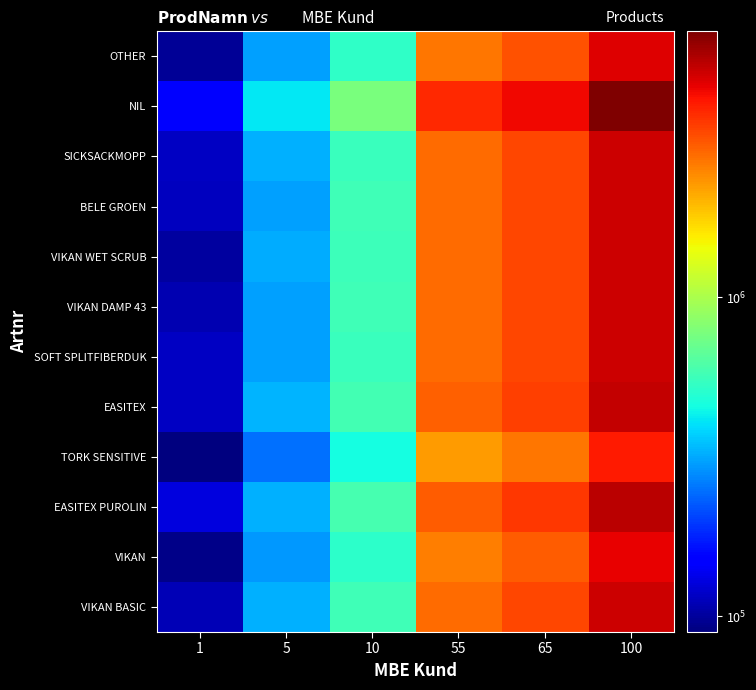

Reading left to right, extract all data points from this chart.

VIKAN BASIC: 1=109419.9	5=323932.9	10=568588.8	55=2816393.7	65=3305575.4	100=5056461.5
VIKAN: 1=92514.3	5=293314.8	10=515244.9	55=2569438.2	65=3009710.9	100=4627162.4
EASITEX PUROLIN: 1=129073.1	5=326186.5	10=592466.5	55=2996363.6	65=3533781.2	100=5409336.0
TORK SENSITIVE: 1=89083.1	5=247054.7	10=454499.2	55=2254004.8	65=2659073.1	100=4067564.9
EASITEX: 1=115974.7	5=332748.0	10=577769.7	55=2928296.5	65=3450851.2	100=5258461.9
SOFT SPLITFIBERDUK: 1=115332.5	5=304641.4	10=552311.3	55=2827224.6	65=3328263.7	100=5076498.0
VIKAN DAMP 43: 1=107662.3	5=302571.8	10=567348.8	55=2812204.2	65=3304461.3	100=5064540.4
VIKAN WET SCRUB: 1=100913.2	5=322901.8	10=556759.9	55=2818028.7	65=3309513.8	100=5065635.5
BELE GROEN: 1=113822.2	5=305033.6	10=575015.8	55=2823185.5	65=3327975.2	100=5079219.4
SICKSACKMOPP: 1=115110.6	5=323503.4	10=552991.9	55=2808855.5	65=3305786.3	100=5065266.2
NIL: 1=148112.3	5=414140.6	10=770436.6	55=3791872.9	65=4464284.1	100=6835513.2
OTHER: 1=97856.3	5=302533.3	10=521650.8	55=2670025.5	65=3137578.8	100=4778215.0